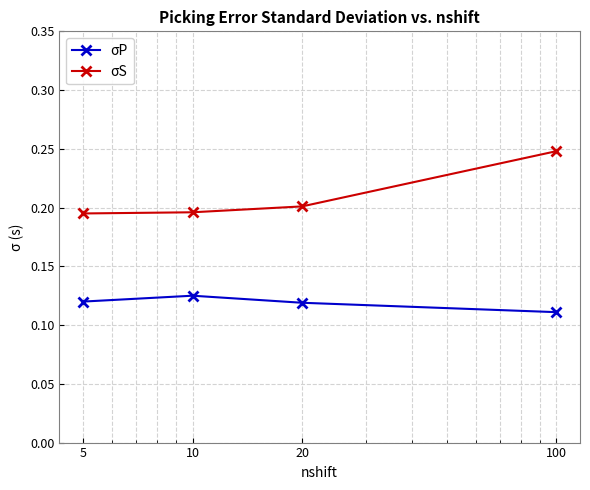

Which series has the largest total across all categories?

σS